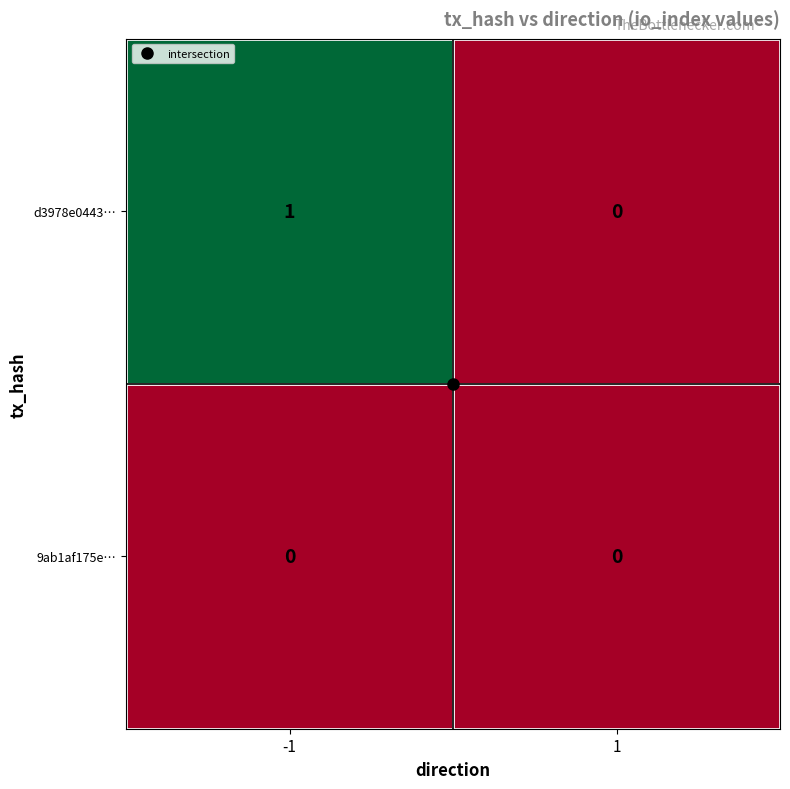

Which series changed the most between -1 and 1?

d3978e0443…